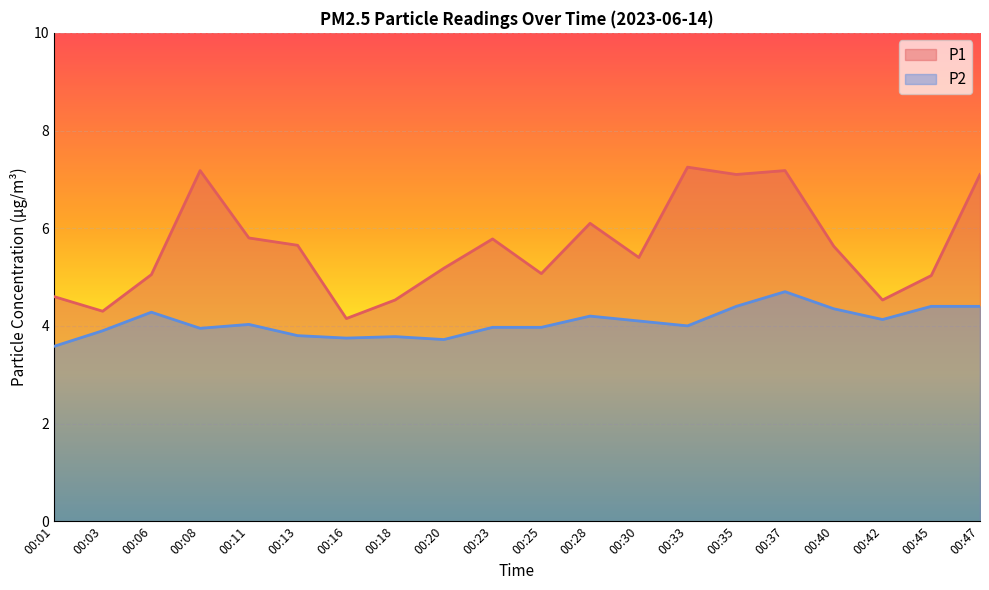

Which category has the highest value in the P2 series?

00:37